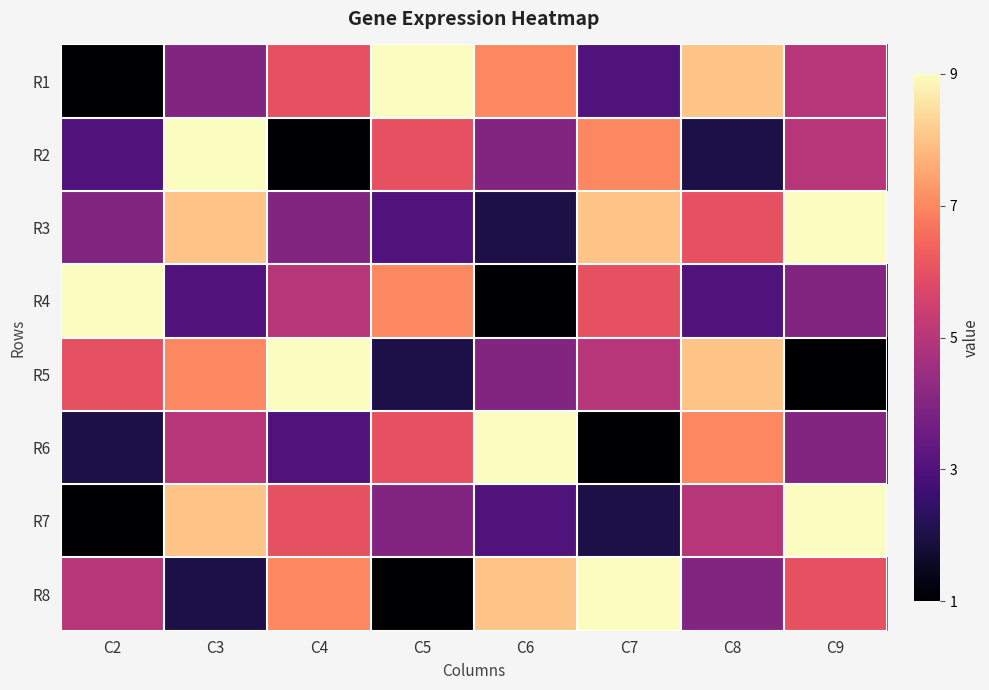

At C2, list the series in order from smallest to largest.

R1, R7, R6, R2, R3, R8, R5, R4